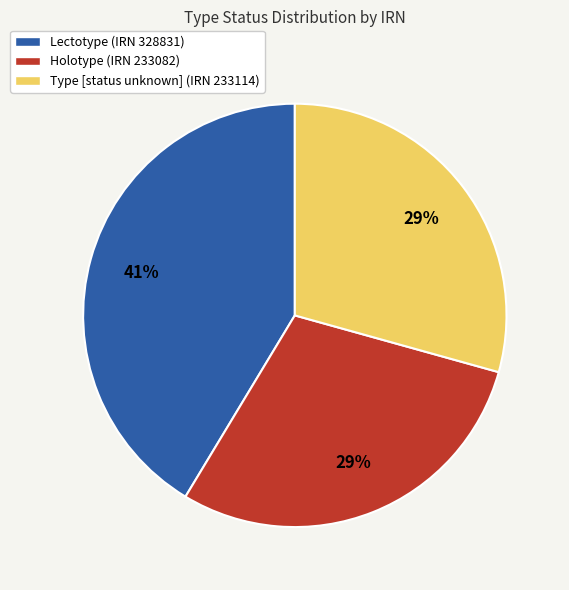

Approximately how many times larger is the value at Holotype (IRN 233082) compared to Lectotype (IRN 328831)?

0.7